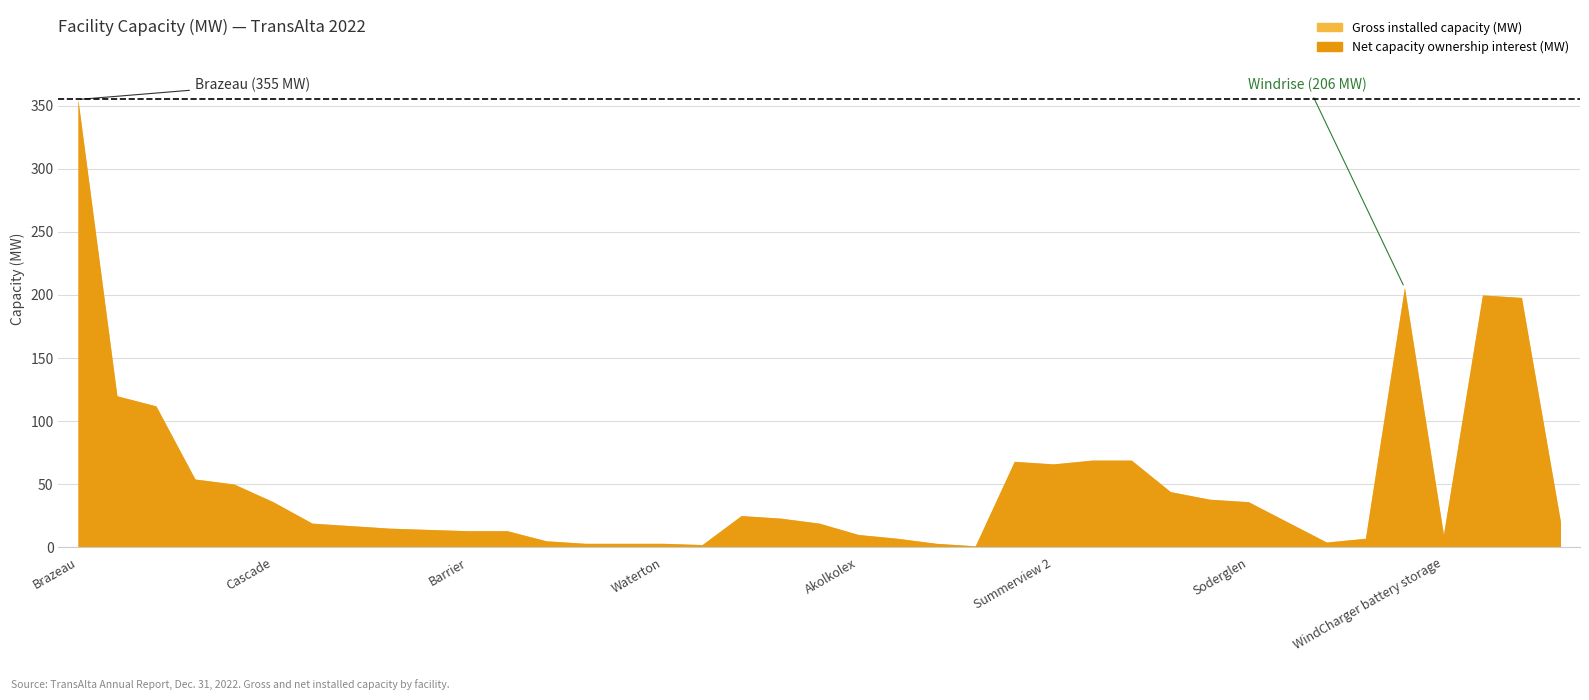

Which label corresponds to the largest value in the chart?

Brazeau